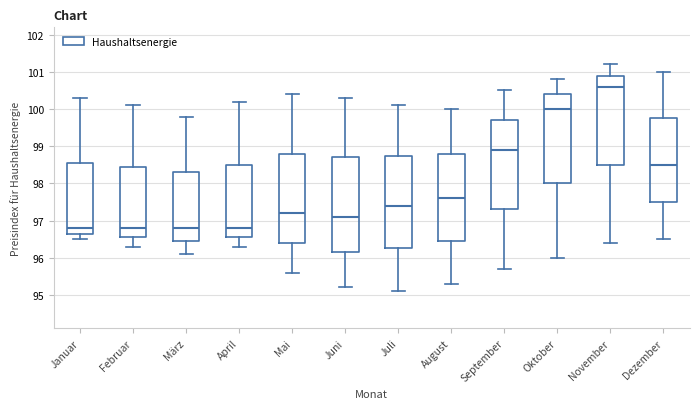

Where is the lower edge of the box for Juli on the y-axis? The values are not printed on the chart, so give them approximately, as read against the axis.

96.3